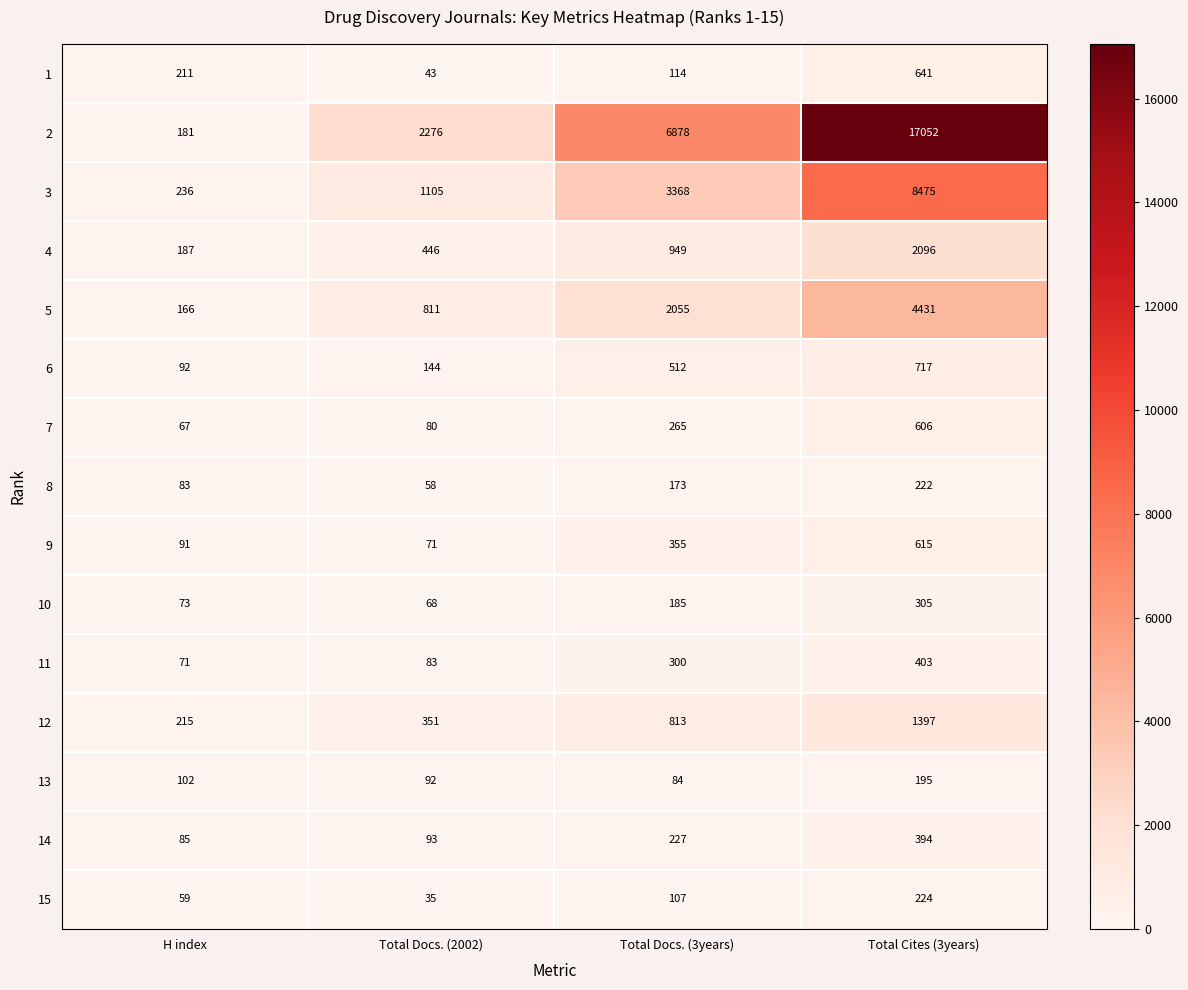

Which series changed the most between H index and Total Docs. (3years)?

2